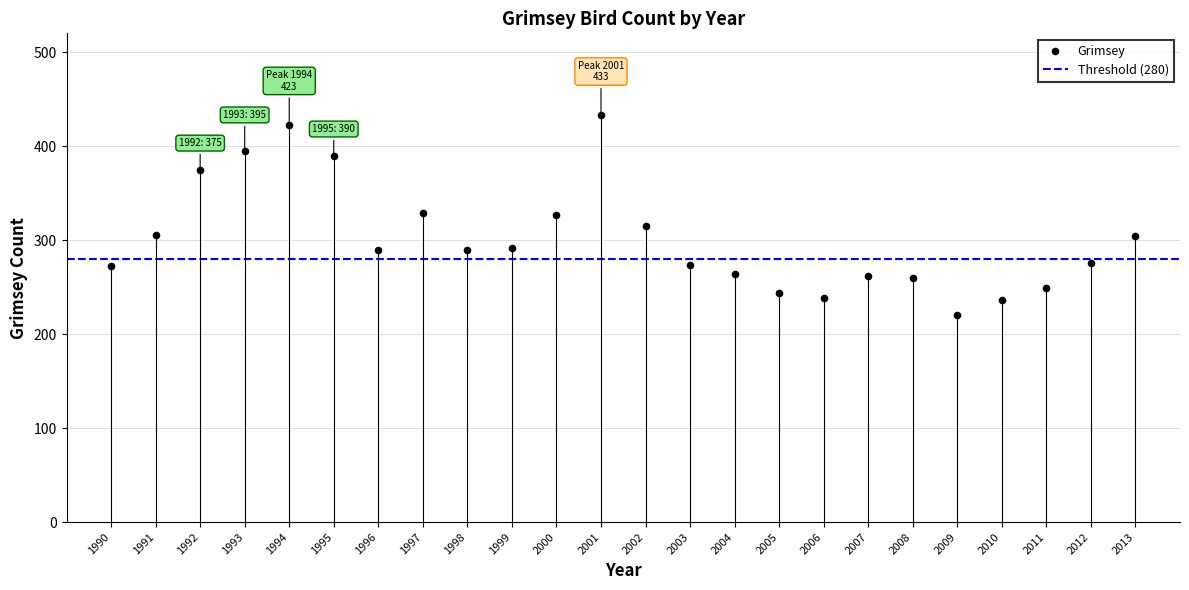

What is the range of X values (max minus min)?

23